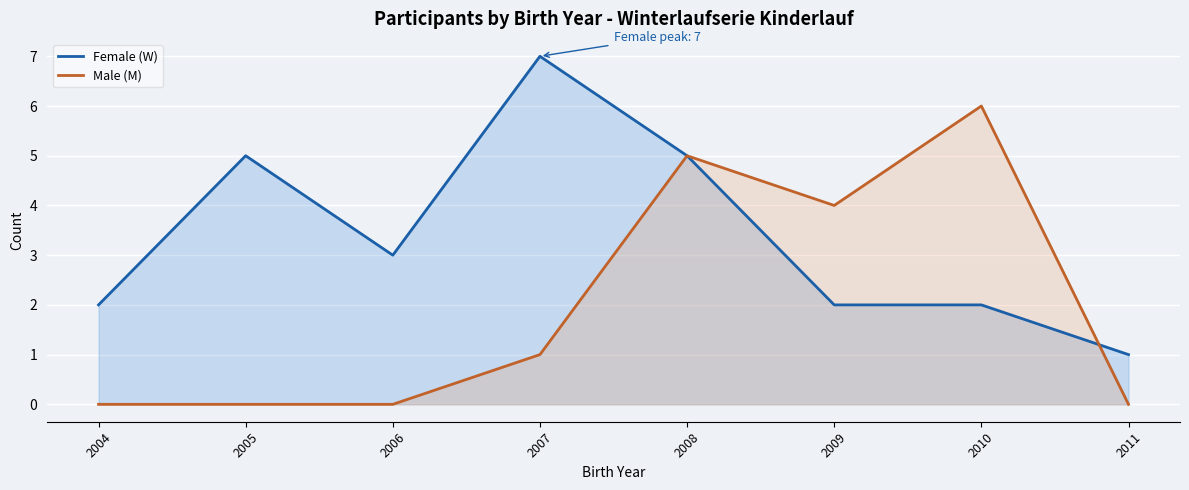

At 2006, list the series in order from smallest to largest.

Male (M), Female (W)